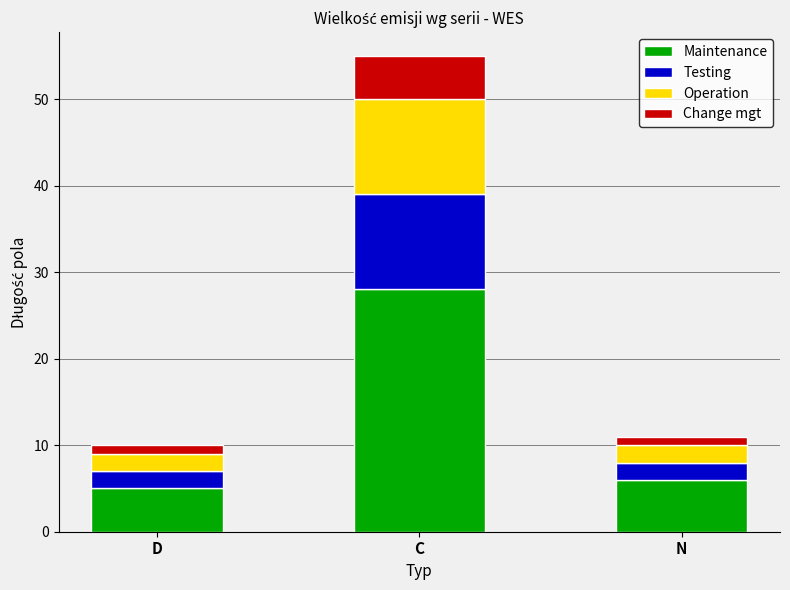

At which label does Maintenance first exceed 6?

C